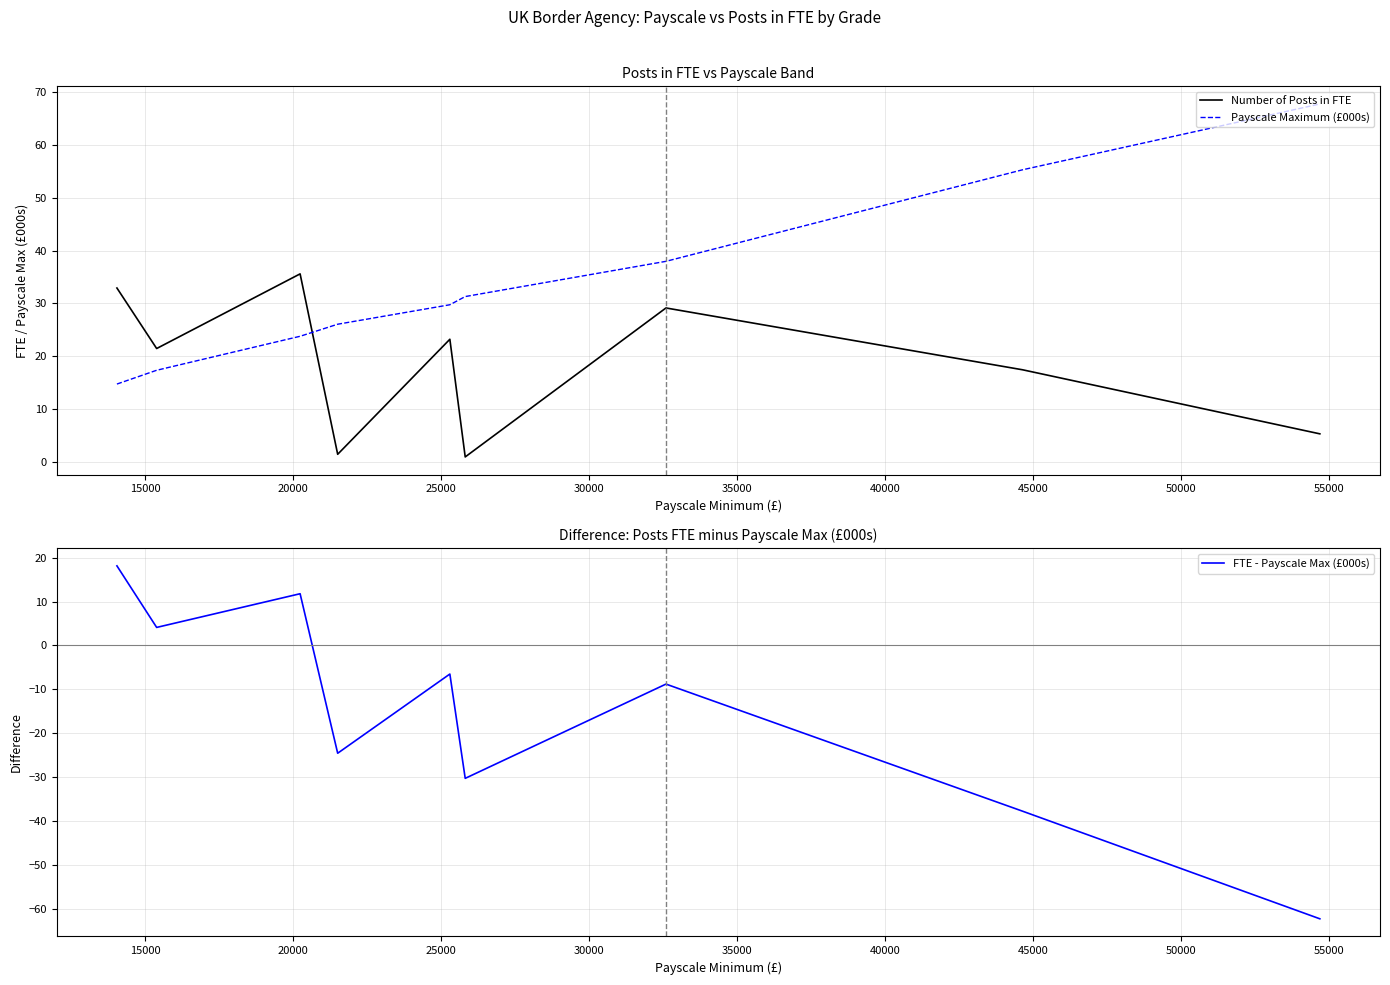

Which series ends up on top after the final intersection of Payscale Maximum (£000s) and Number of Posts in FTE?

Payscale Maximum (£000s)